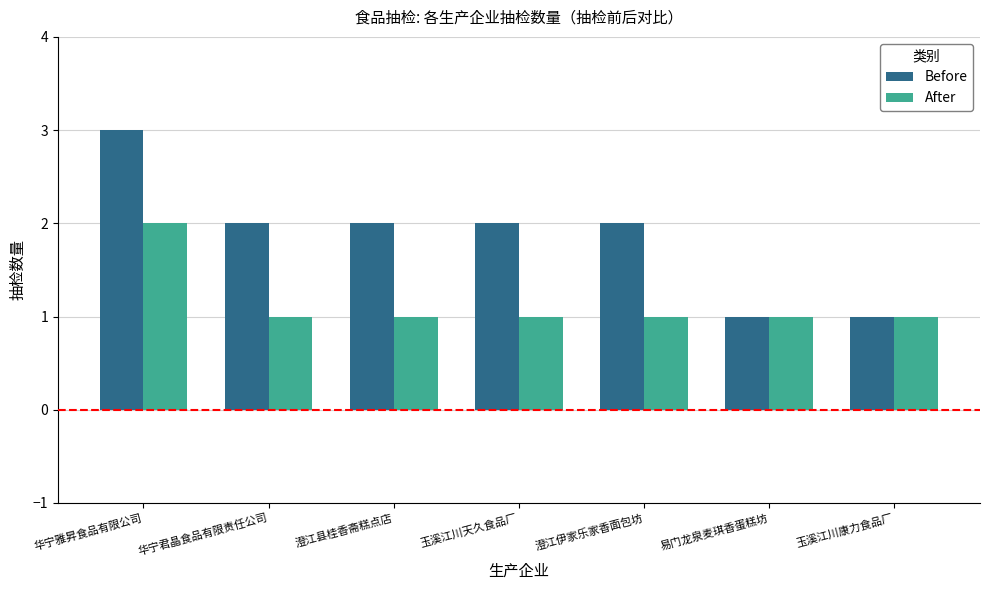

The After series shows 1 at 华宁君晶食品有限责任公司. True or false?

True